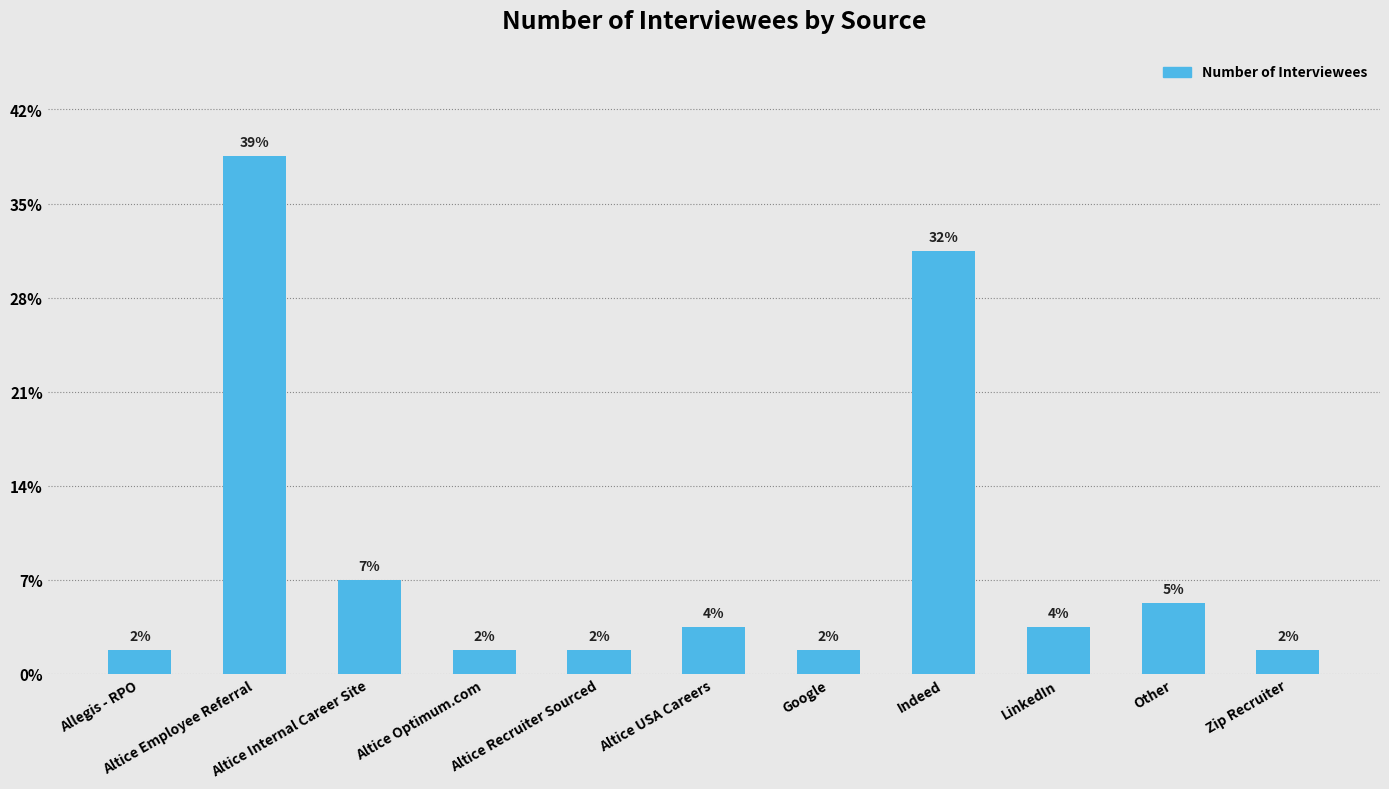

Are the bars horizontal?

No